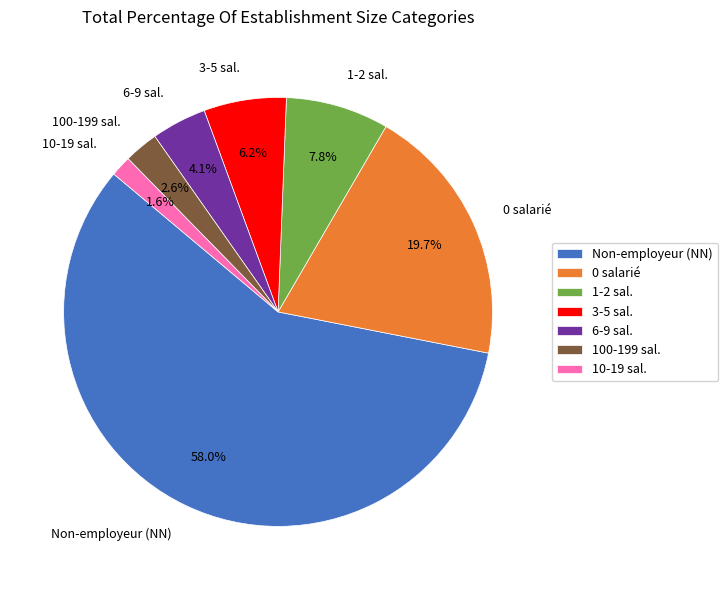

What is the majority slice?

Non-employeur (NN)